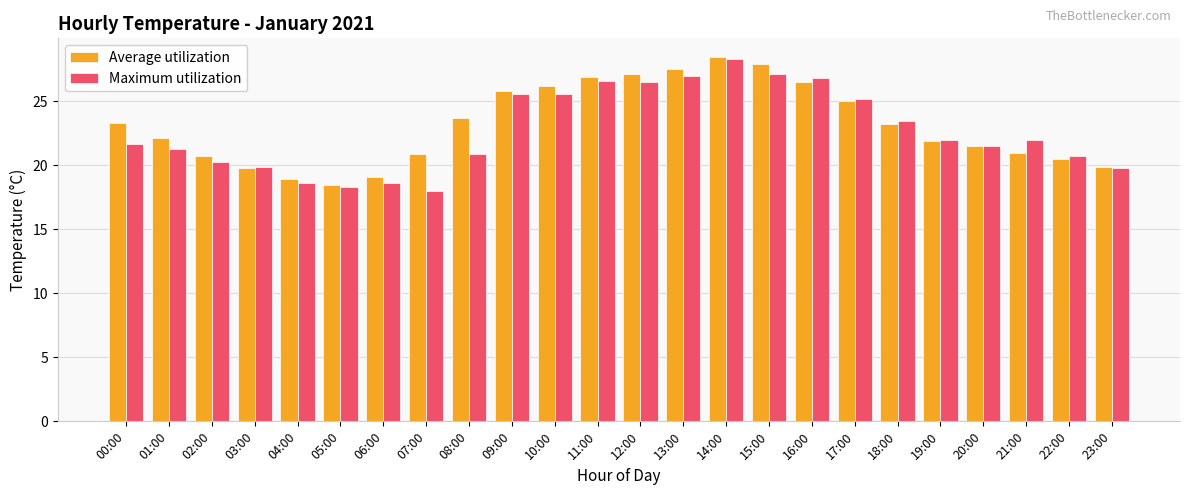

True or false: Average utilization has a value of 22.1 at 01:00.

True